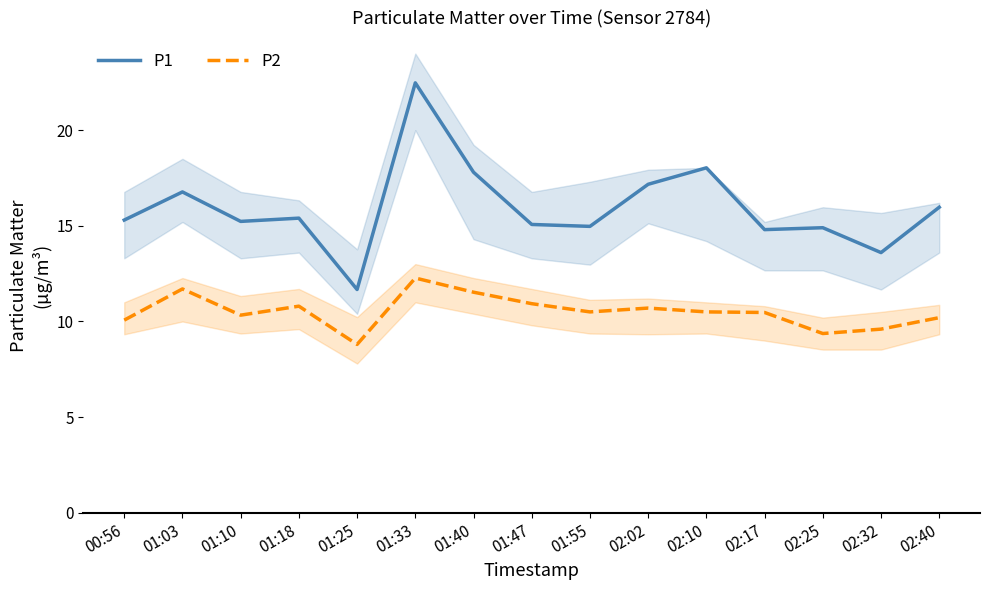

What is the difference between the maximum and minimum values in the P1 series?

10.8